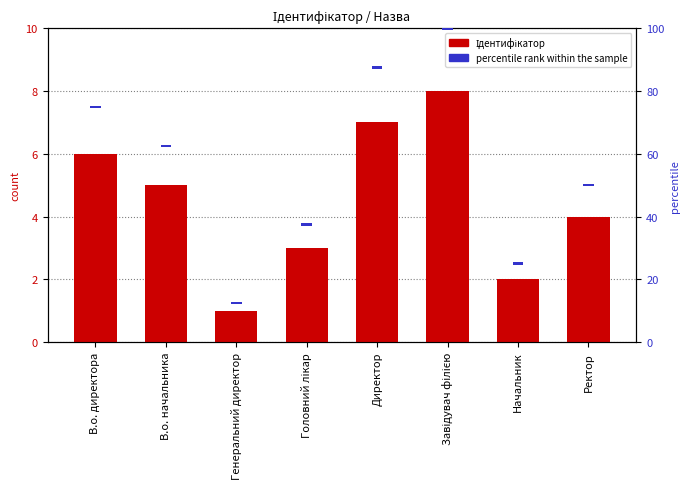

What is the total value across all series at Директор?

7.8